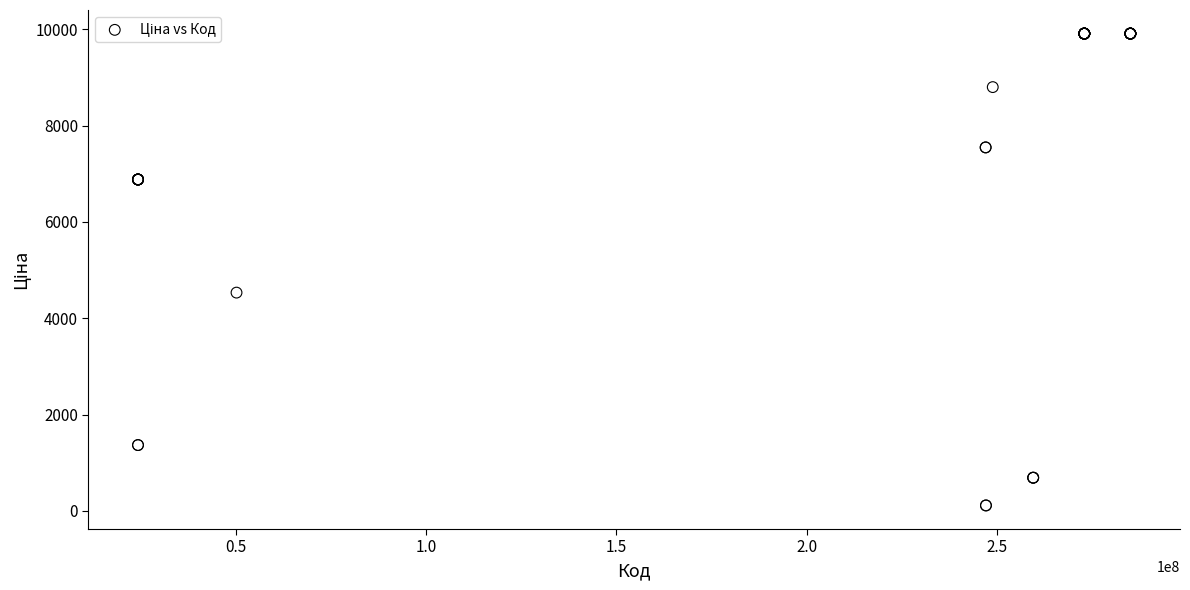

What Y value in the scatter plot is closest to 5010?

4531.4